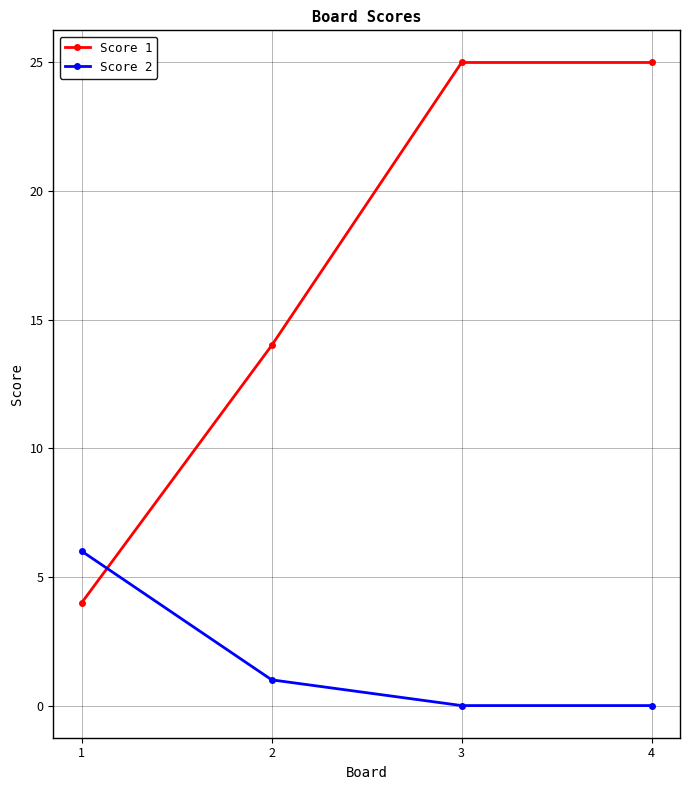

At how many categories does at least one series exceed 4?

4